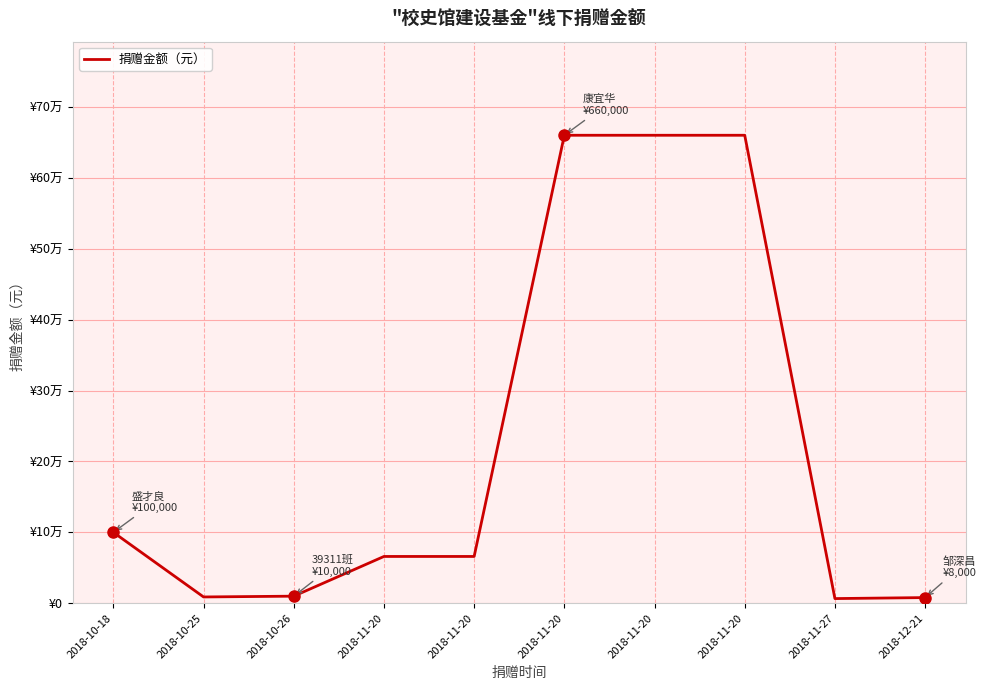

What is the change in value from 2018-10-25 to 2018-10-26?

+1112